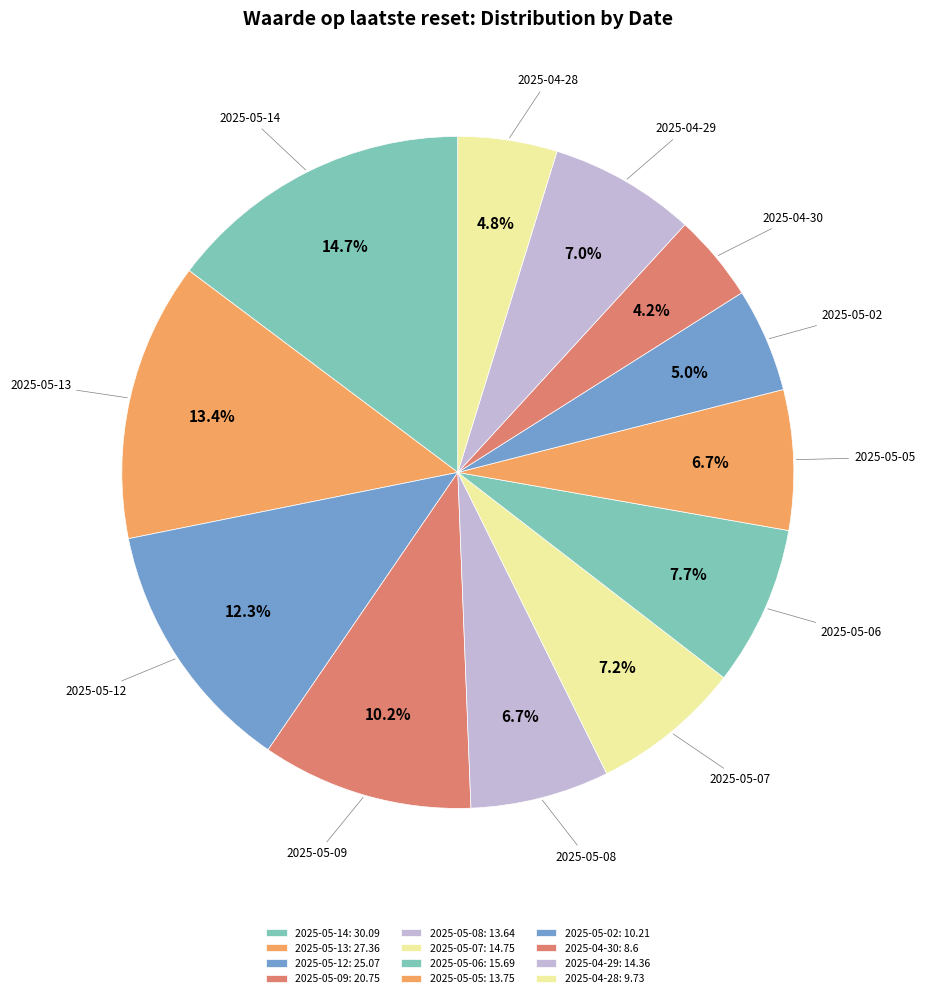

How many segments does this pie chart have?

12